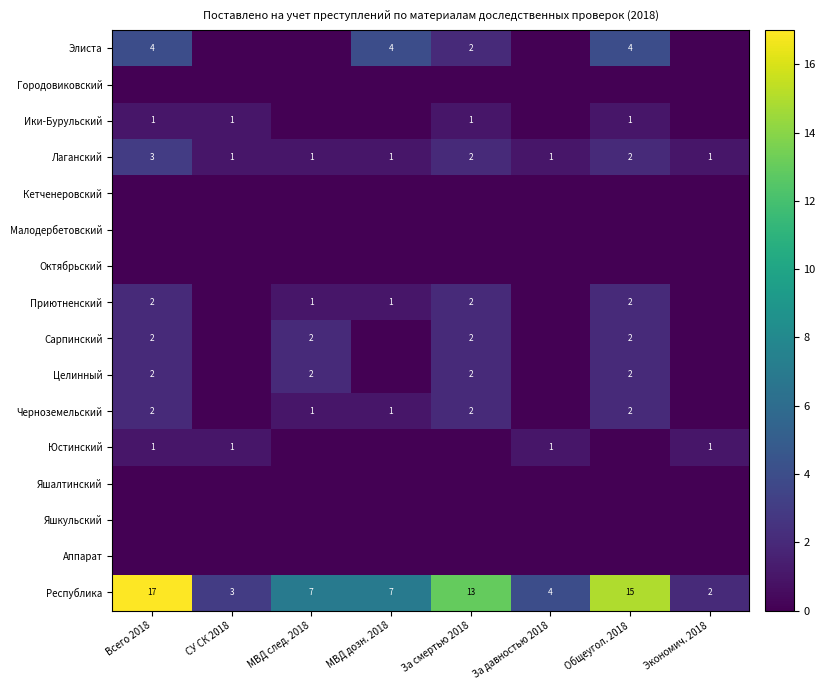

What is the total value across all series at СУ СК 2018?

6